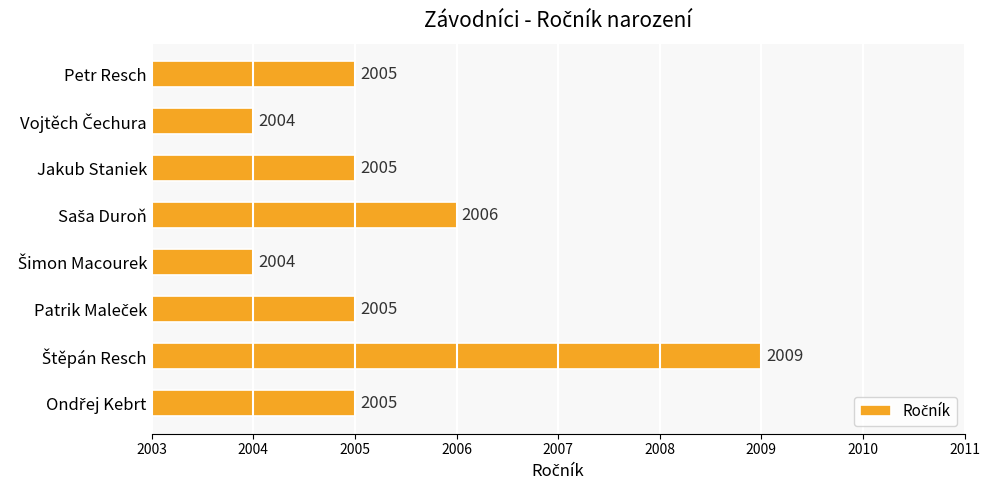

Read the value at Petr Resch.

2005